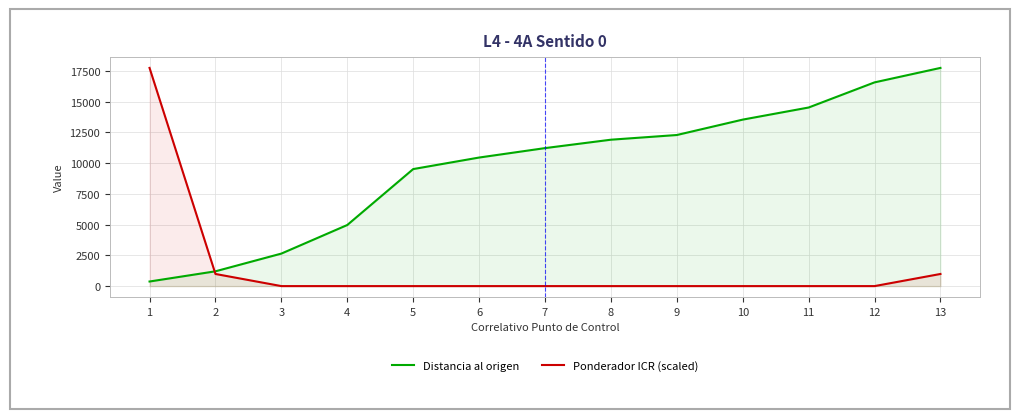

Rank the series by their maximum value, from highest to lowest.

Distancia al origen, Ponderador ICR (scaled)